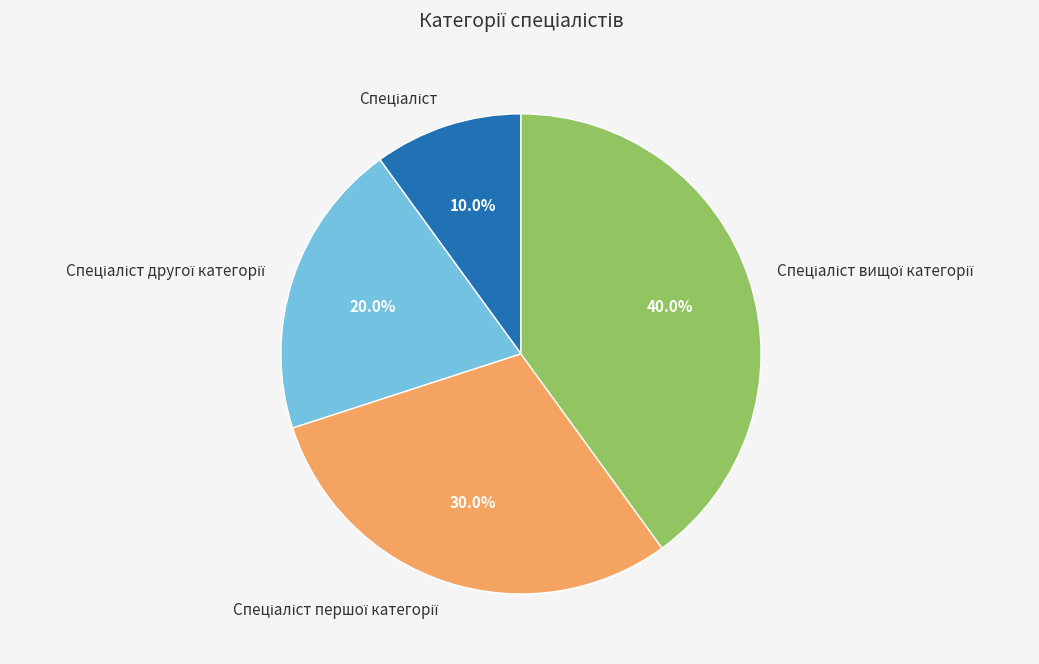

To the nearest percent, what is the difference between the largest and smallest slice percentages?

30%